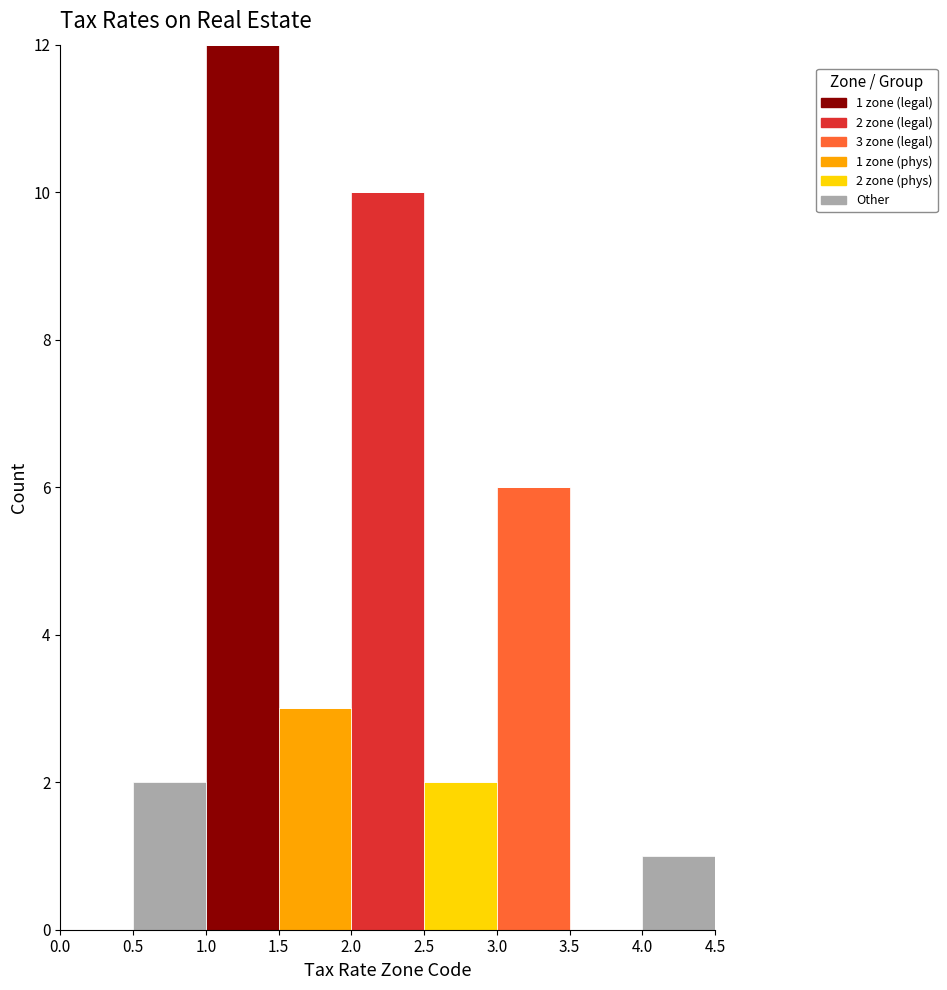

Which range on the x-axis has the tallest stacked bar (by total height)?

1.0 to 1.5